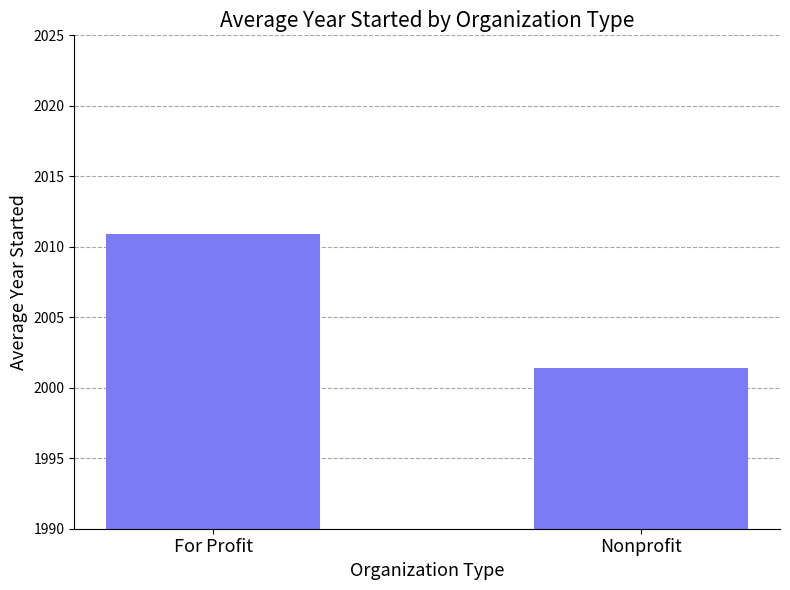

Which label corresponds to the largest value in the chart?

For Profit